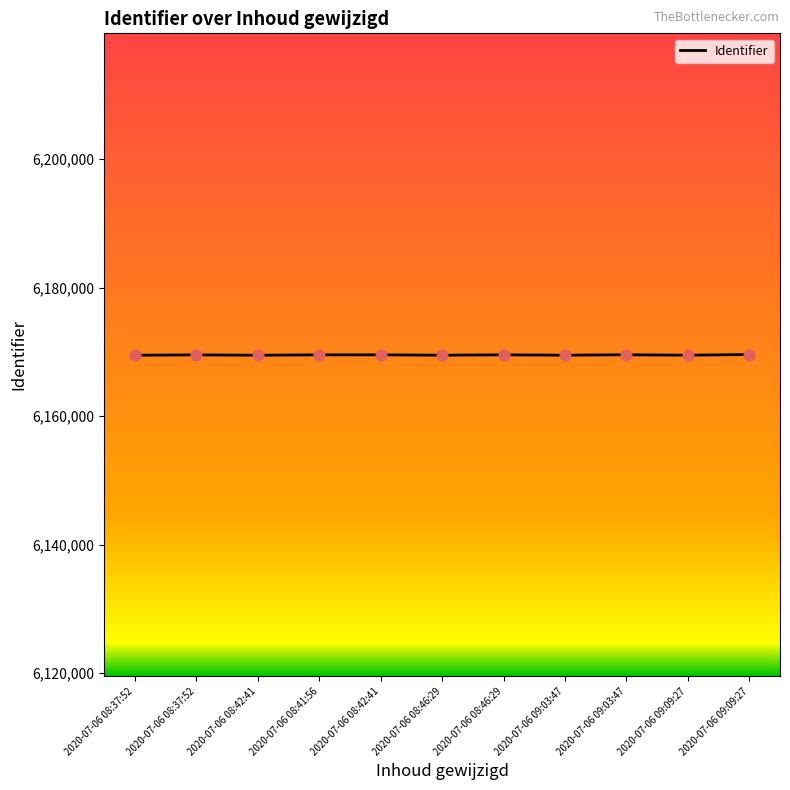

Is this an area chart (filled region under the line)?

No